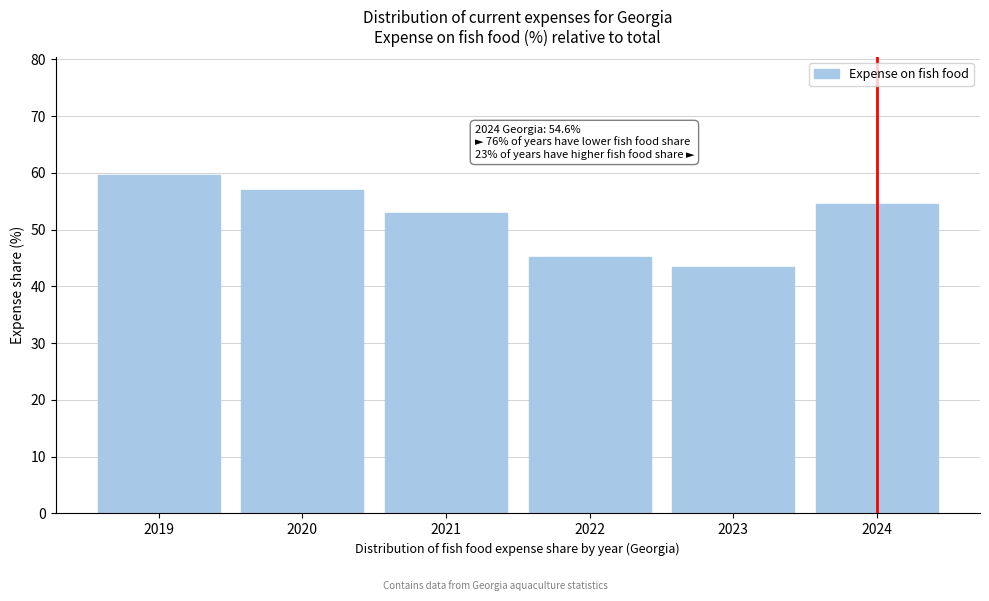

Reading left to right, transcribe all the data shown in this chart.

2019=59.6	2020=57.0	2021=53.0	2022=45.2	2023=43.4	2024=54.6